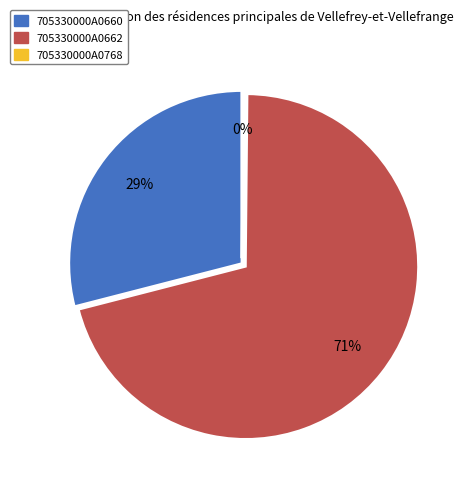

Which slice is the largest?

705330000A0662